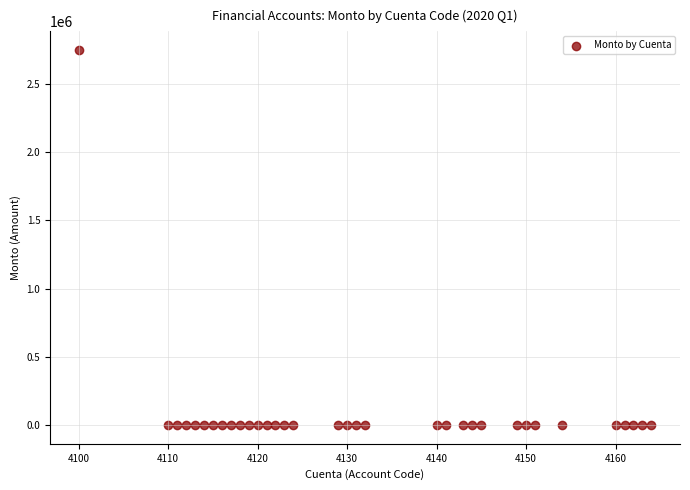

What is the range of X values (max minus min)?

64.0